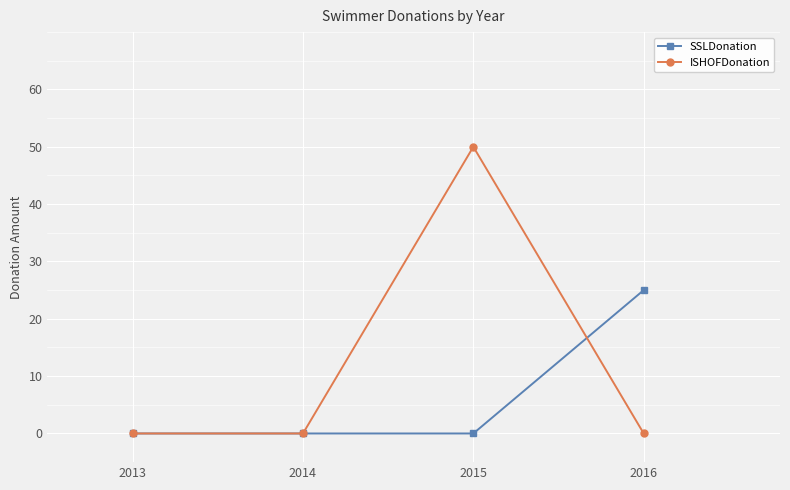

Which series changed the most between 2013 and 2016?

SSLDonation